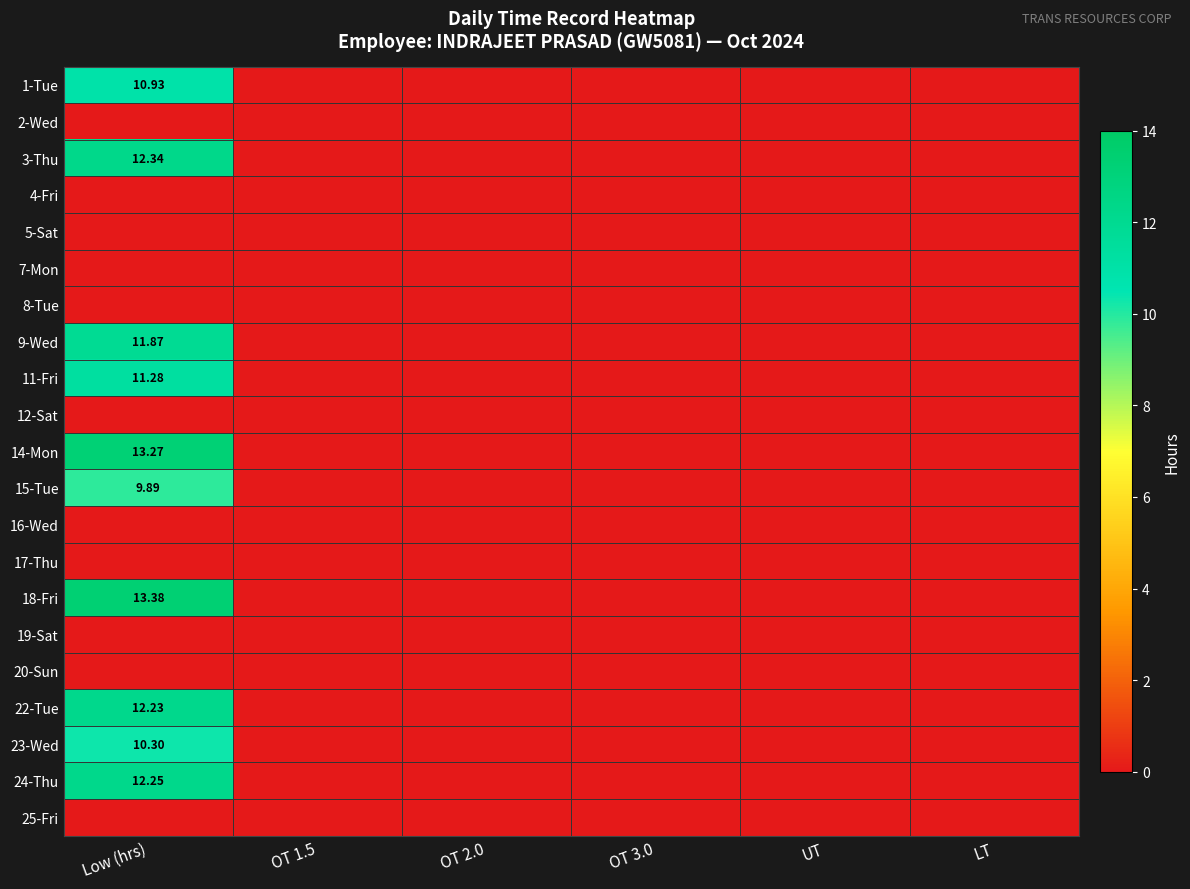

What is the highest value of the 22-Tue series?

12.2